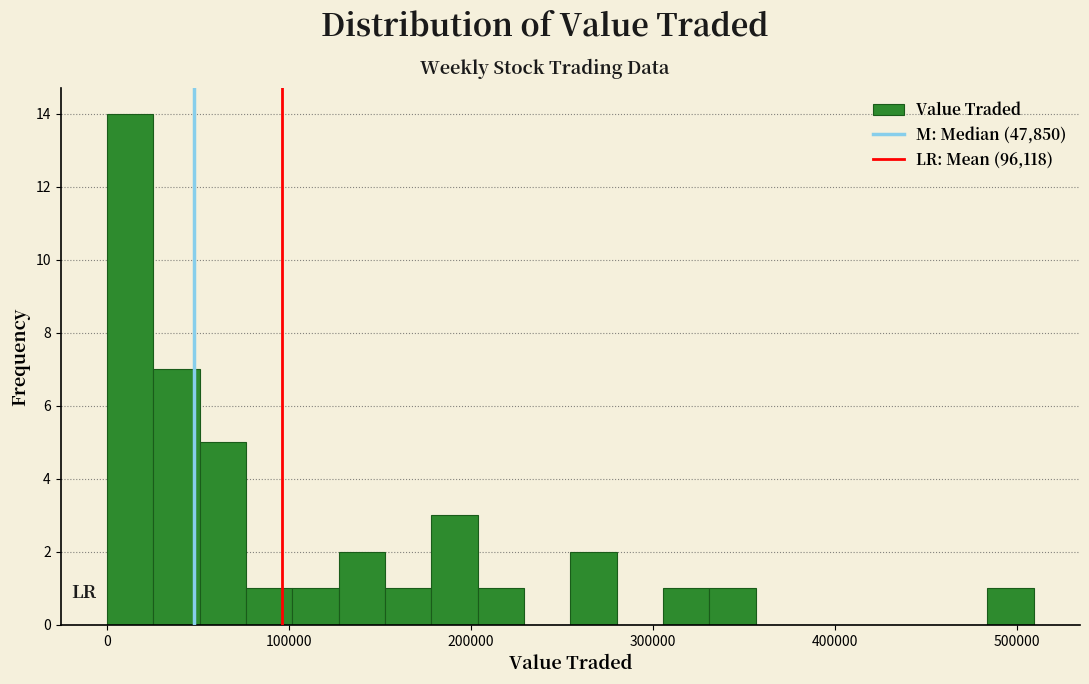

Read against the x-axis, roughly where is the centre of the tallest bar?

10000